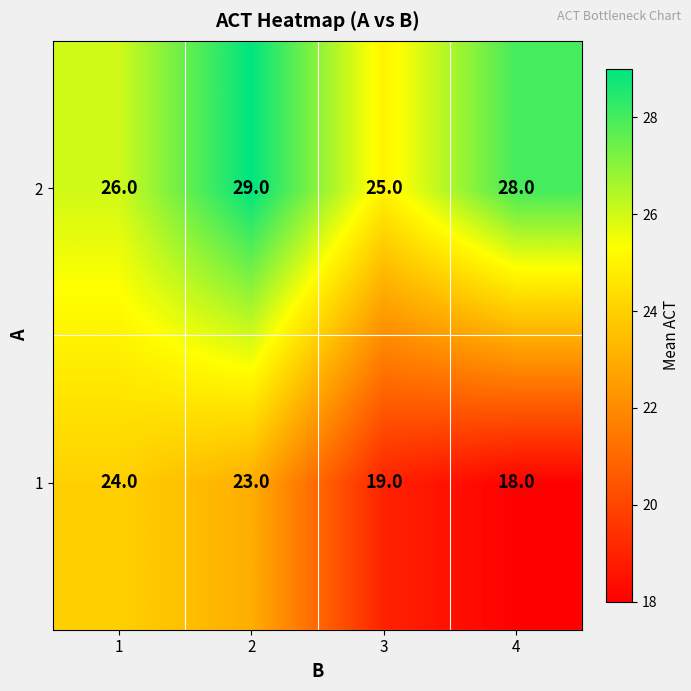

Which series has the largest total across all categories?

2